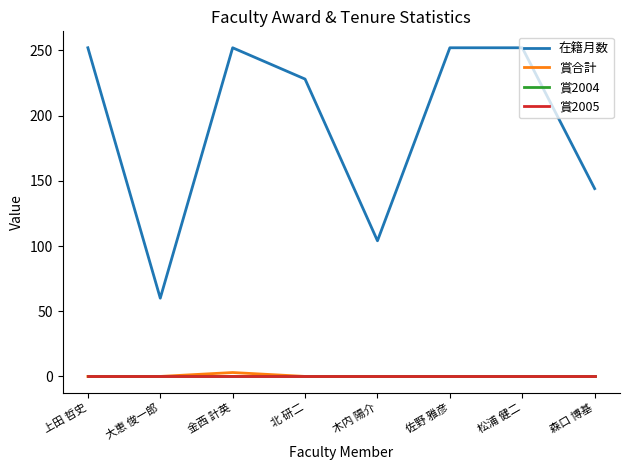

True or false: 賞合計 and 在籍月数 cross at least once.

False